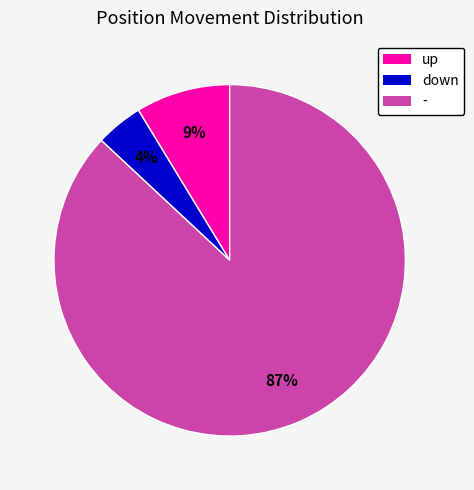

Rank the categories by value from highest to lowest.

-, up, down